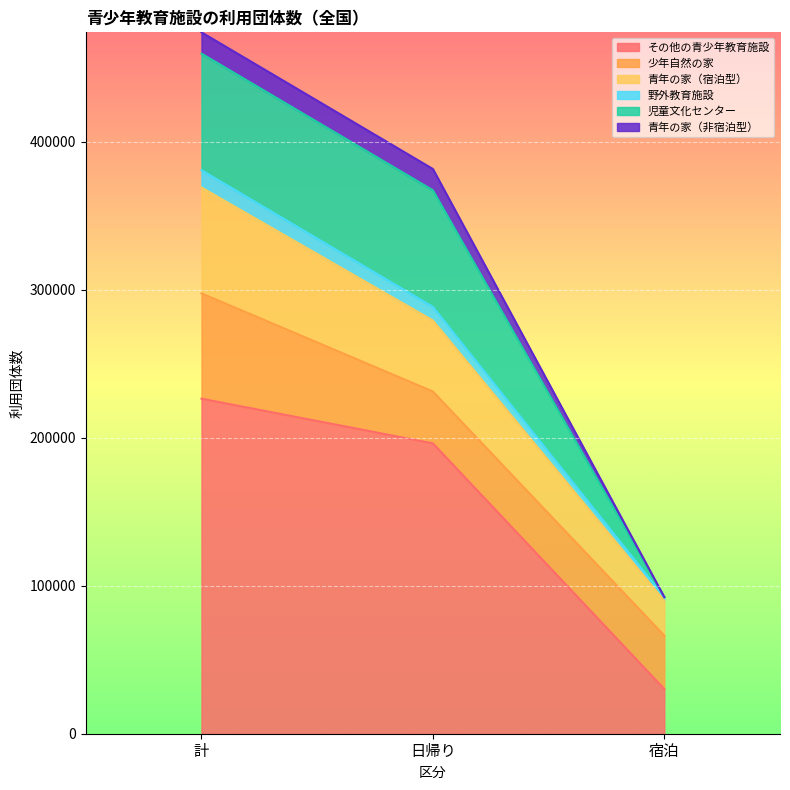

Where is その他の青少年教育施設 nearest to the value 128231?

日帰り